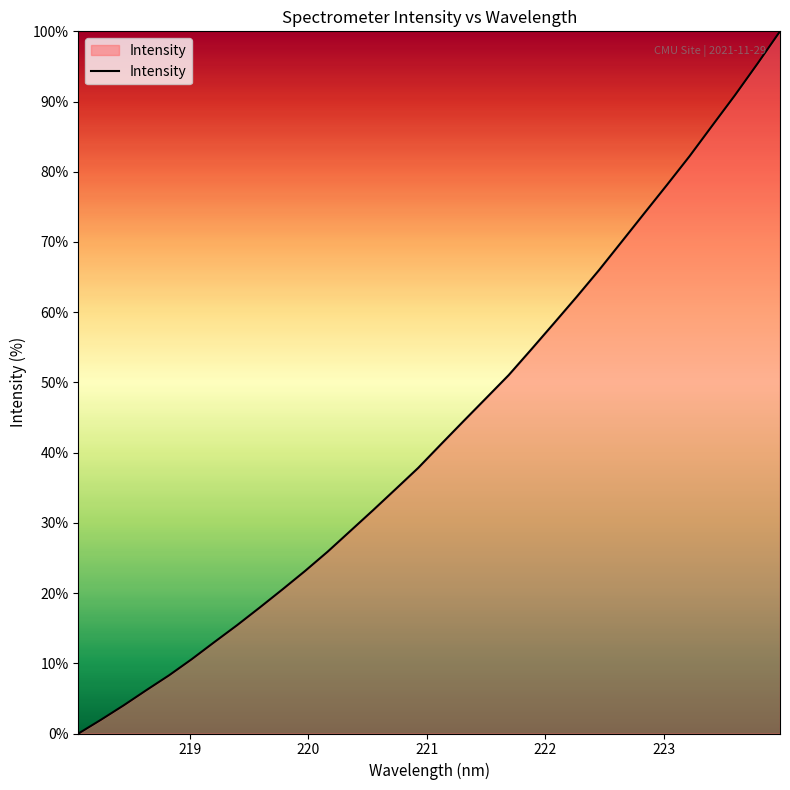

What is the maximum value shown in the chart?

100.0